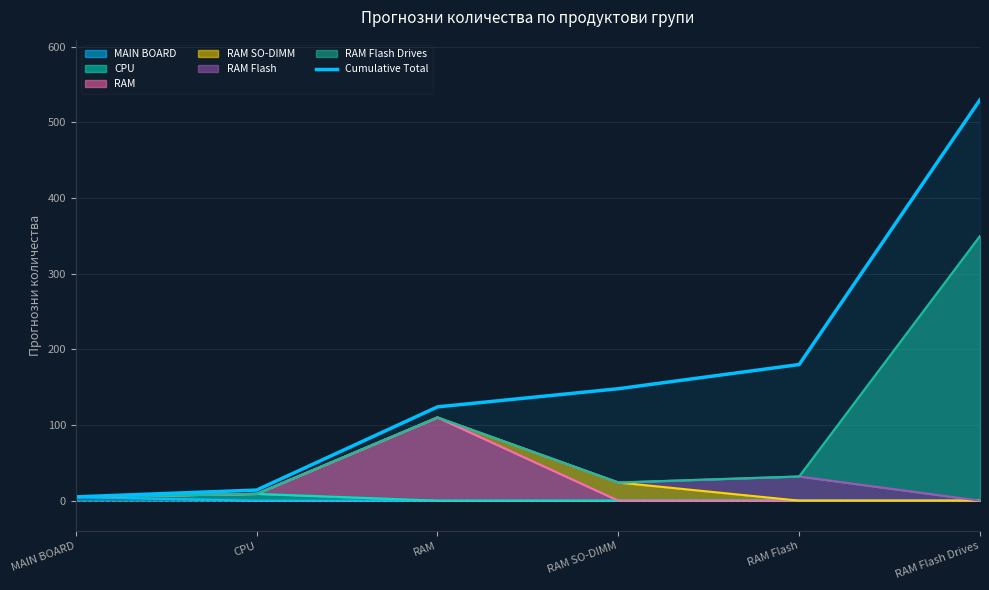

Which has a higher value, MAIN BOARD or CPU?

CPU